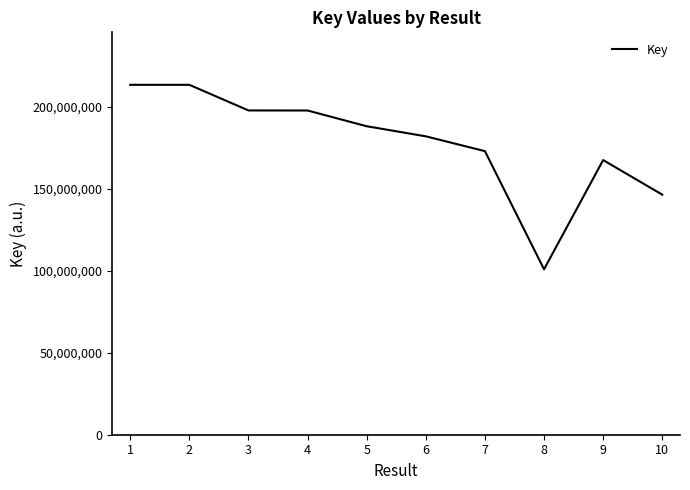

What is the greatest value displayed?

213298620